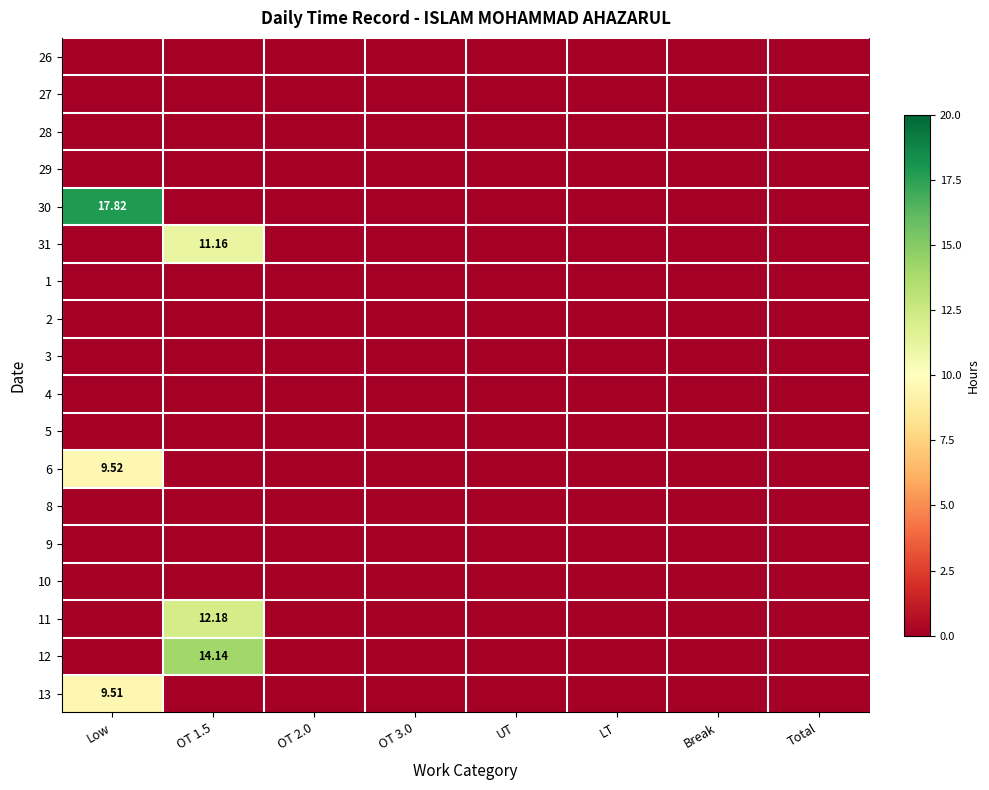

The value of 31 at Low is 0.0. True or false?

True